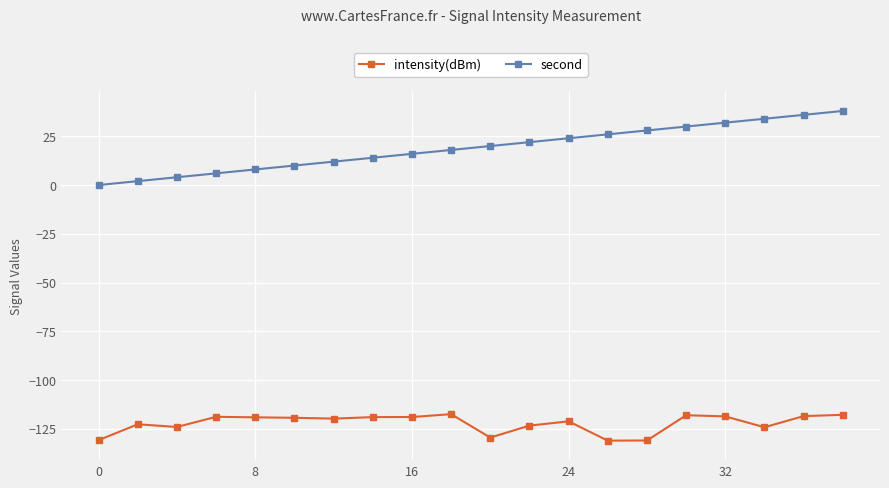

What is the maximum value for intensity(dBm)?

-117.5